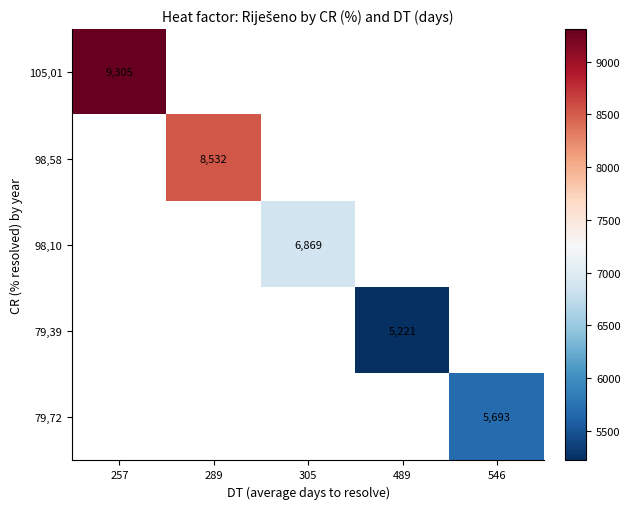

Is it true that 105,01 equals 15122 at 257?

False